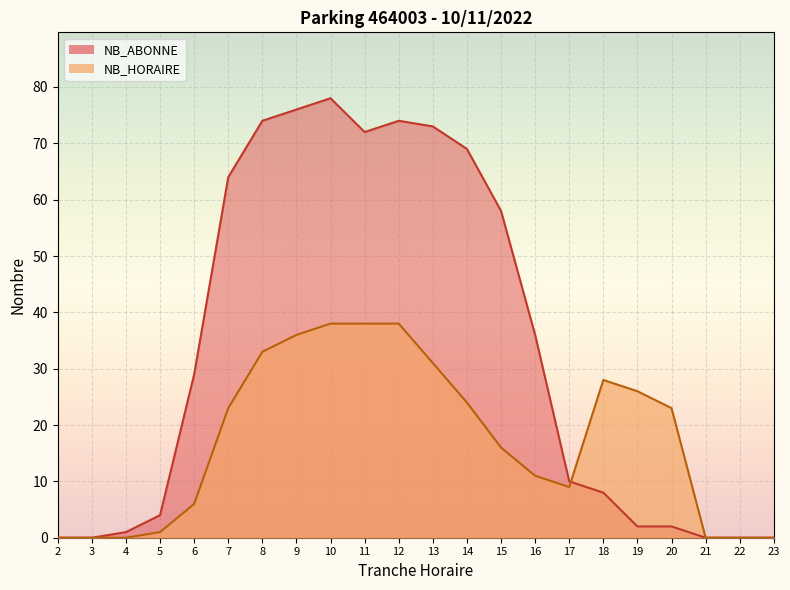

Reading left to right, list all the values displayed in this chart.

NB_HORAIRE: 0	0	0	1	6	23	33	36	38	38	38	31	24	16	11	9	28	26	23	0	0	0
NB_ABONNE: 0	0	1	4	29	64	74	76	78	72	74	73	69	58	36	10	8	2	2	0	0	0